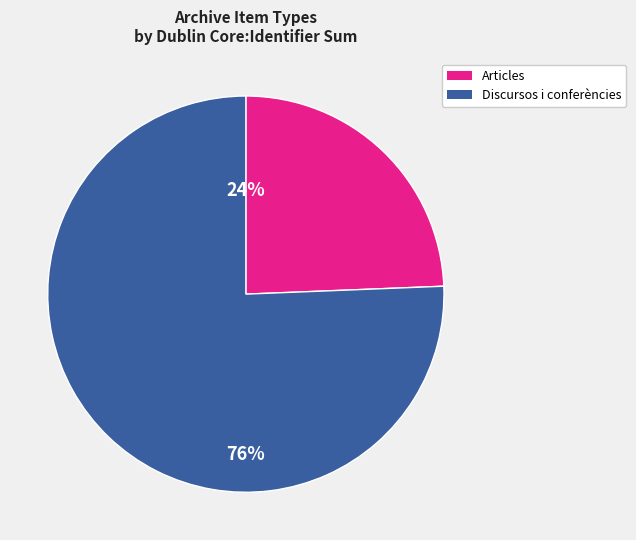

How many slices are in this pie chart?

2